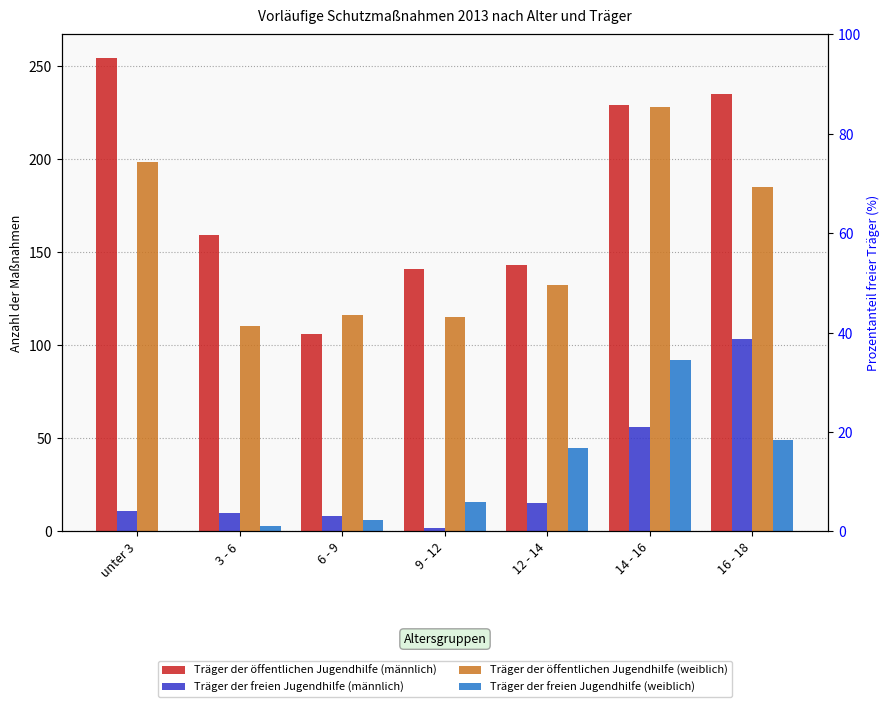

What is the difference between the Träger der öffentlichen Jugendhilfe (weiblich) values at 14 - 16 and 9 - 12?

113